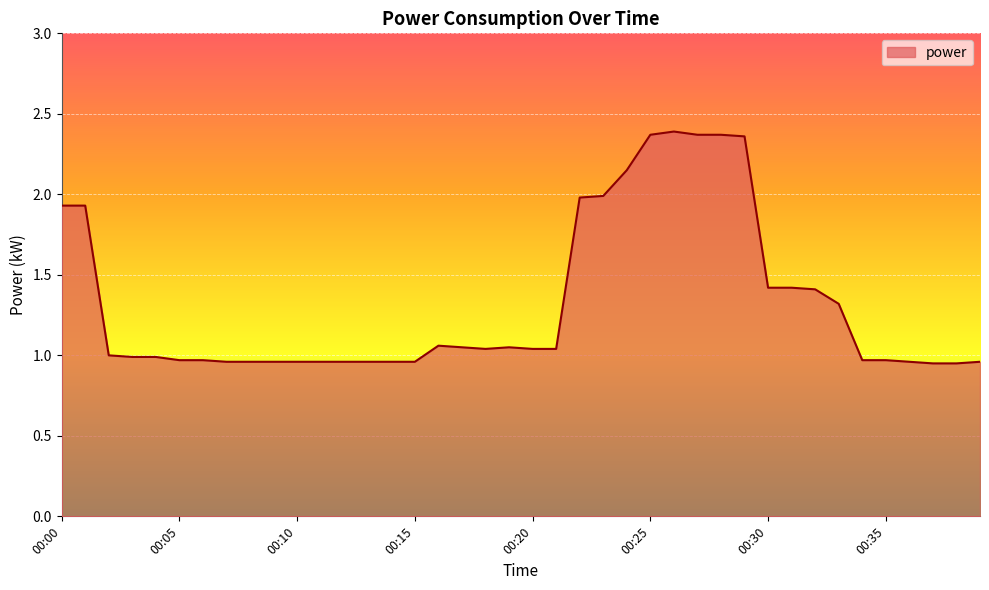

What is the difference between the maximum and minimum values?

1.4